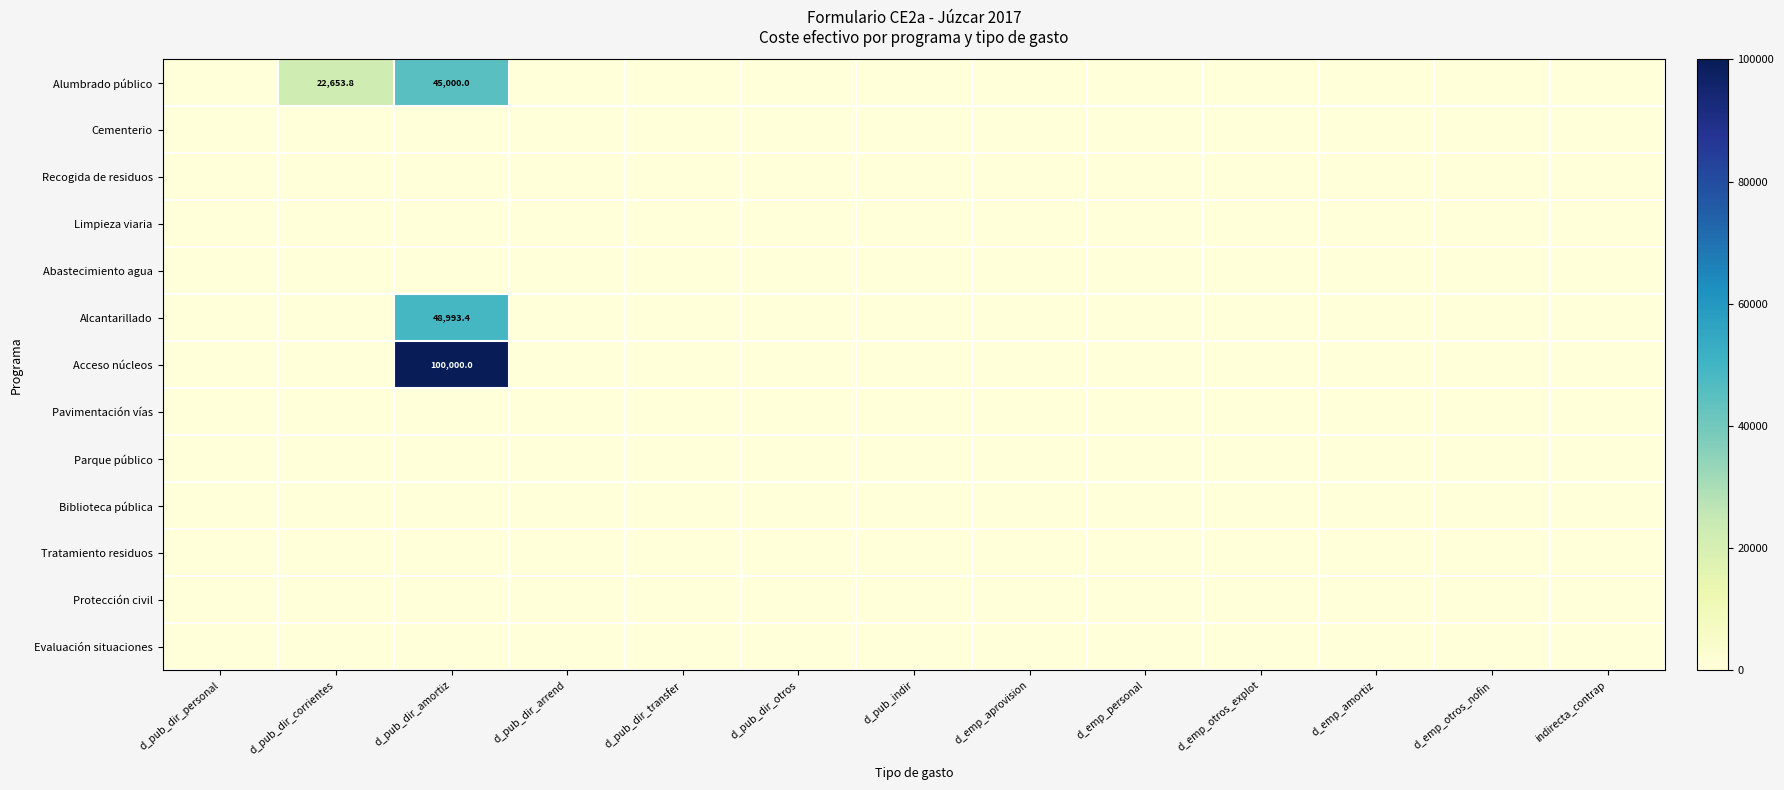

At which category is the sum across all series the highest?

d_pub_dir_amortiz